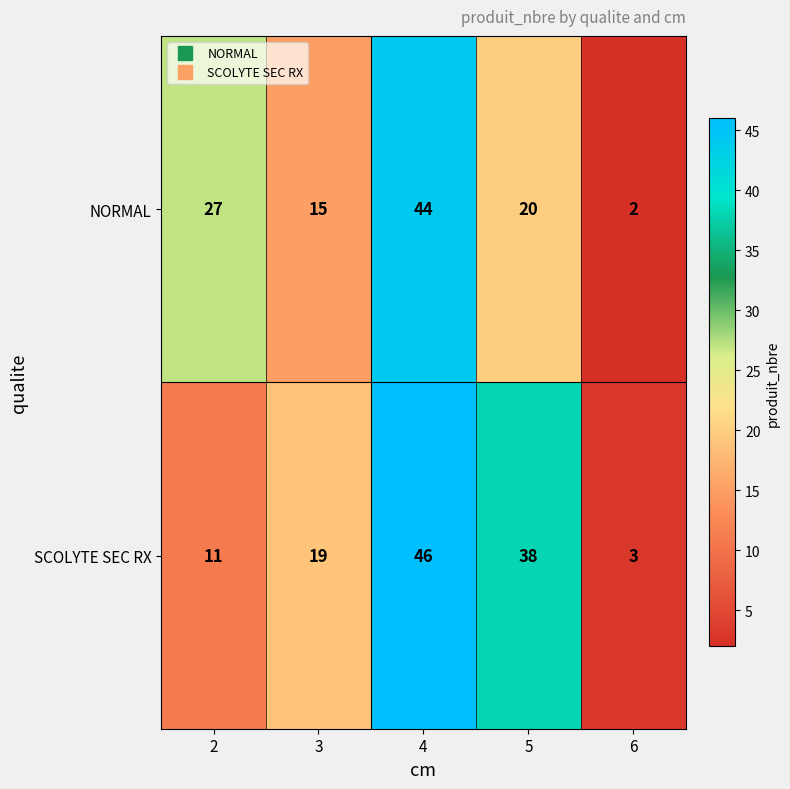

How many distinct data groups are displayed?

2